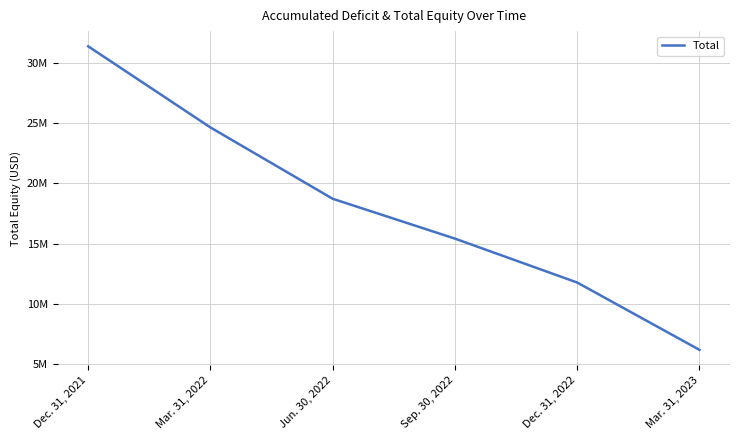

Is this an area chart (filled region under the line)?

No